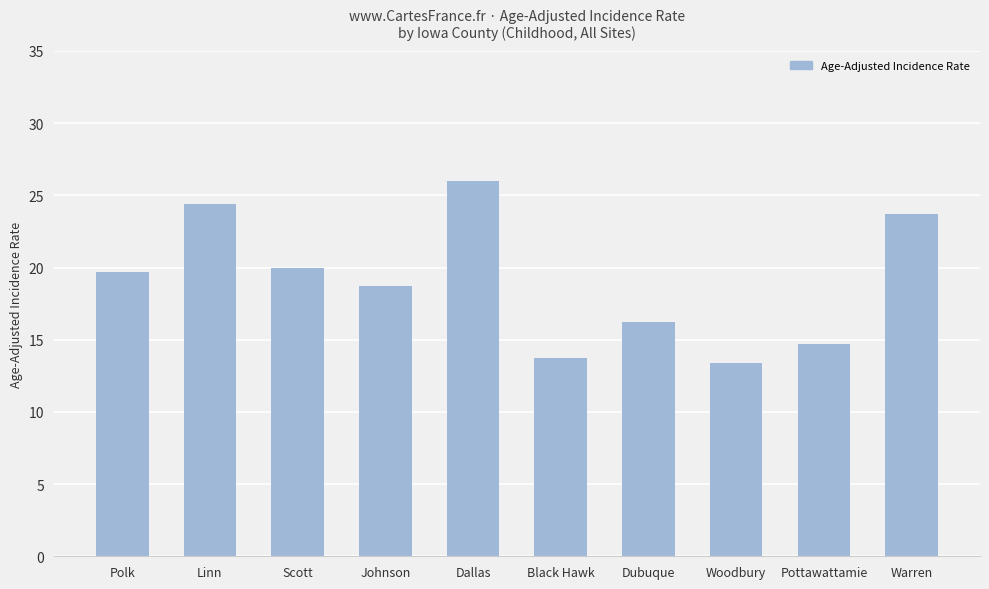

At which category does the chart reach its peak across all series?

Dallas